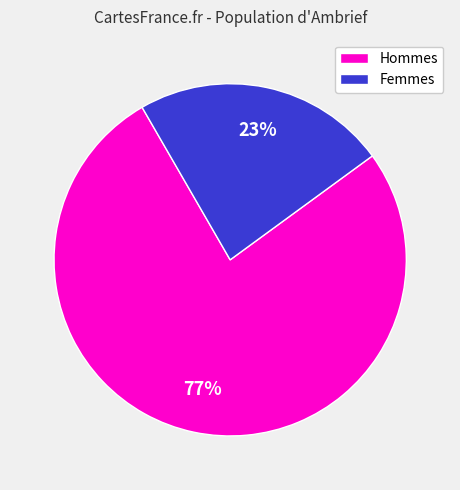

To the nearest percent, what percentage of the pie is Hommes?

77%